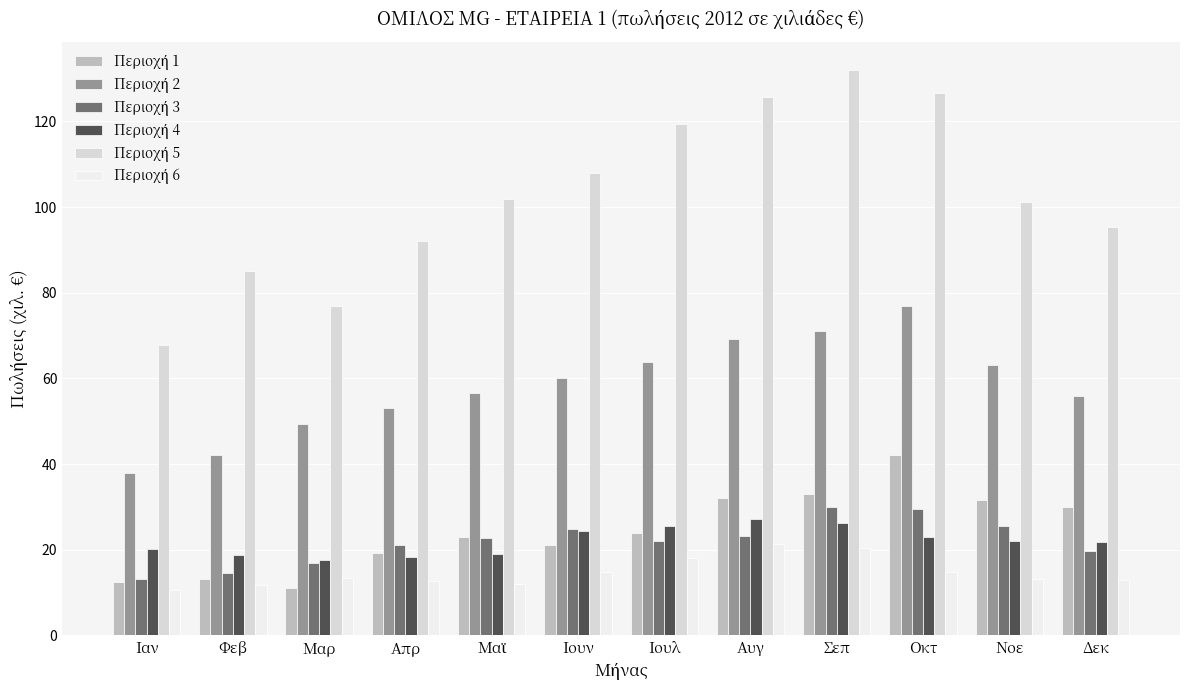

What position from the right is Νοε?

2